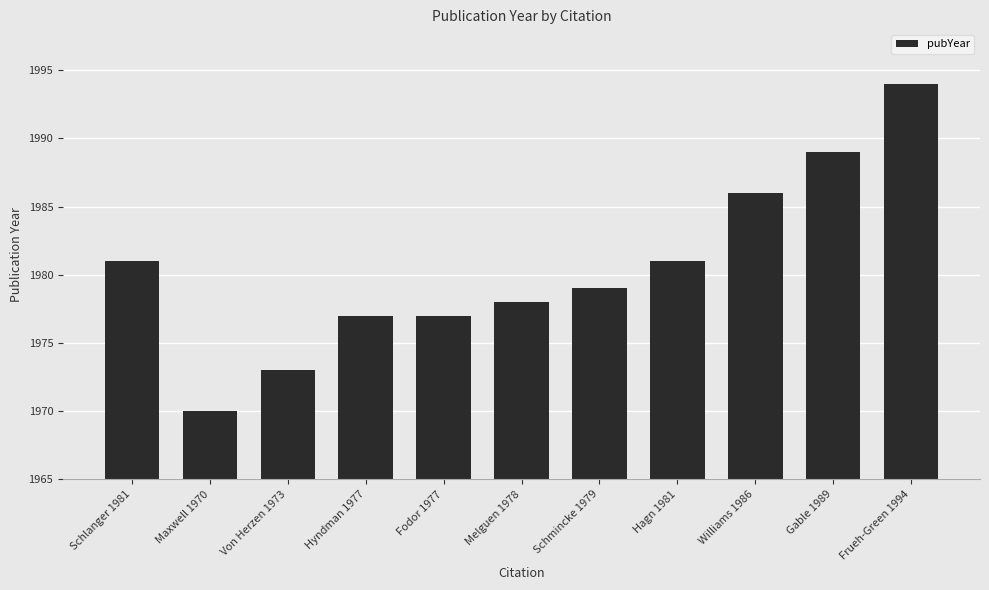

What is the difference between the maximum and minimum values?

24